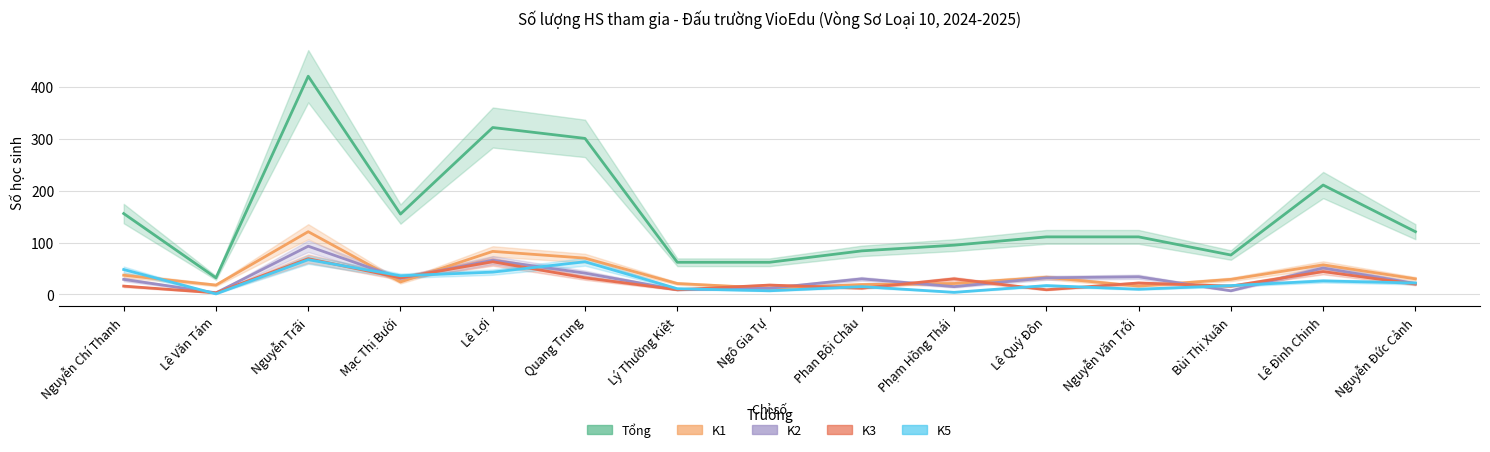

Is it true that K3 equals 73 at Lê Đình Chinh?

False